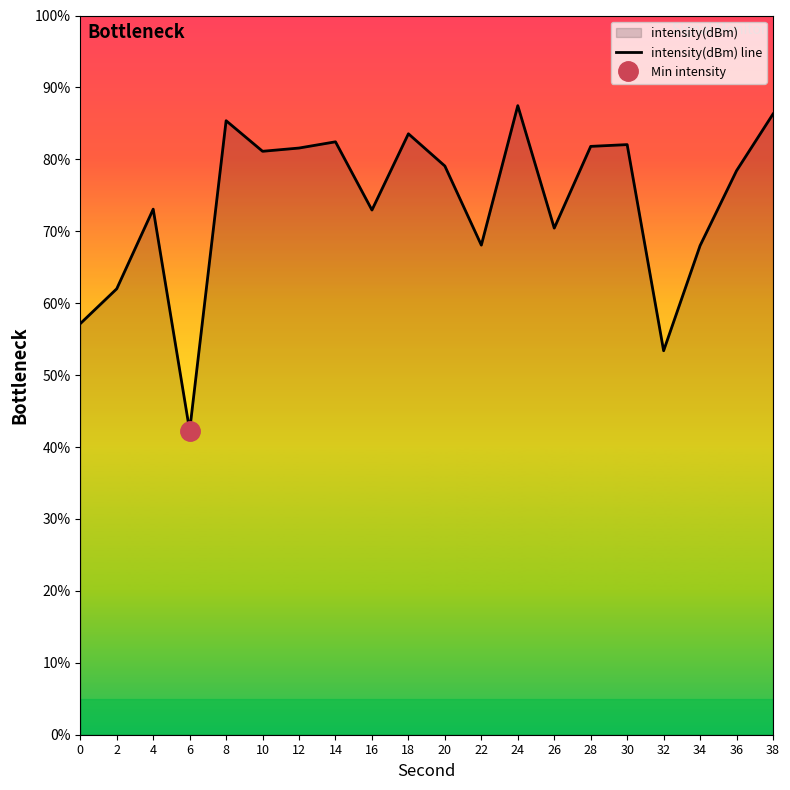

Is it true that the value at 16 is 73.0?

True